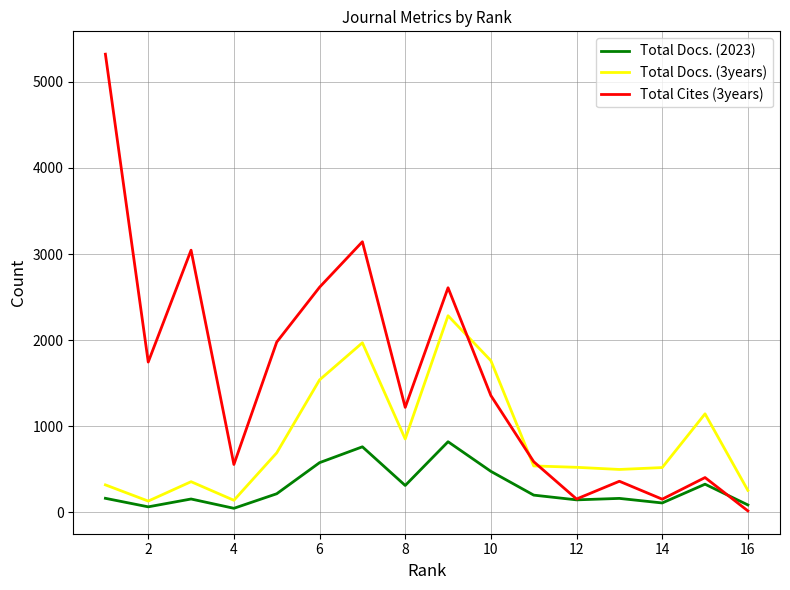

Which series has the widest spread of values?

Total Cites (3years)